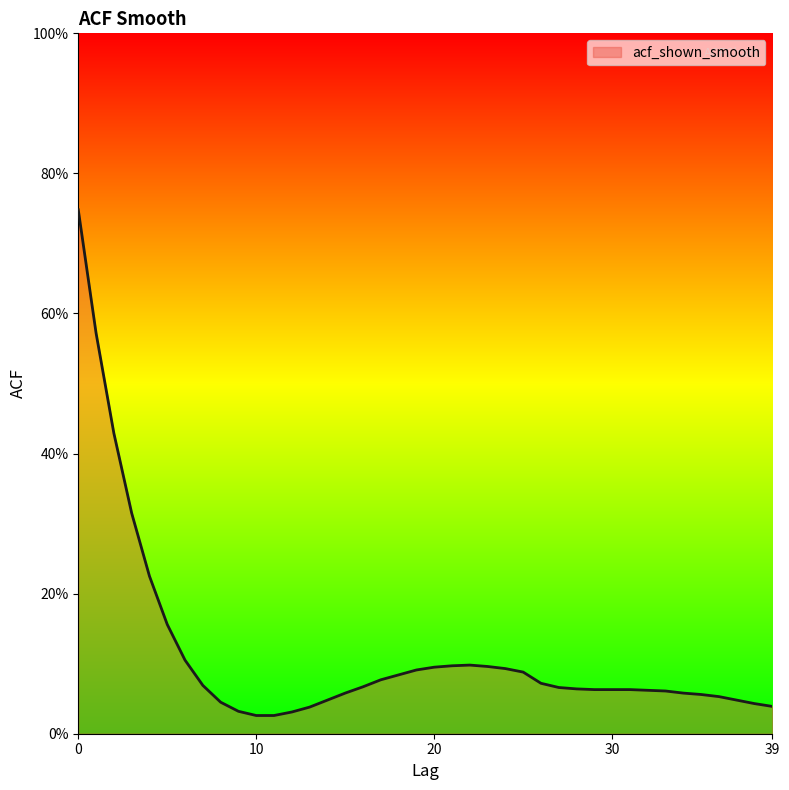

Where is the first local maximum?

22